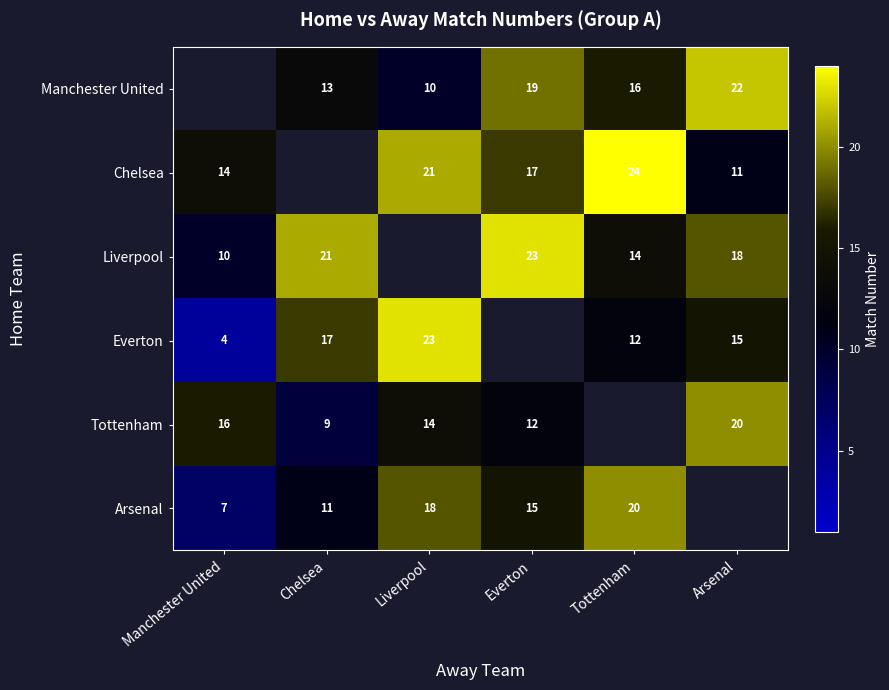

What is the sum of the Liverpool values at Chelsea and Arsenal?

39